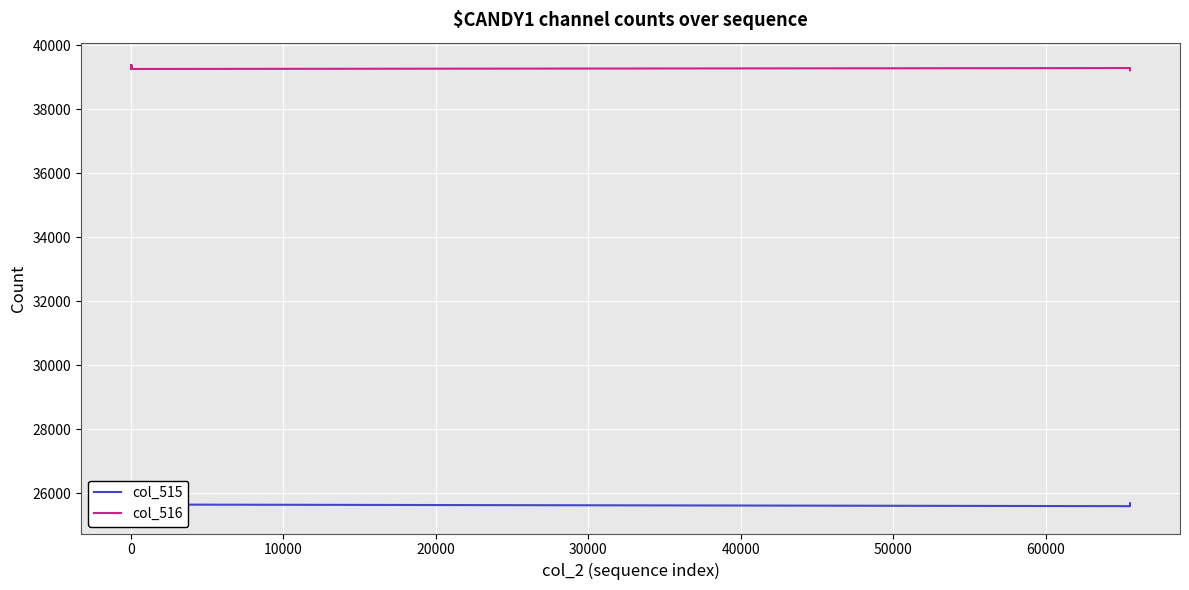

What is the value of the col_515 point at the 23rd from the left?

25593